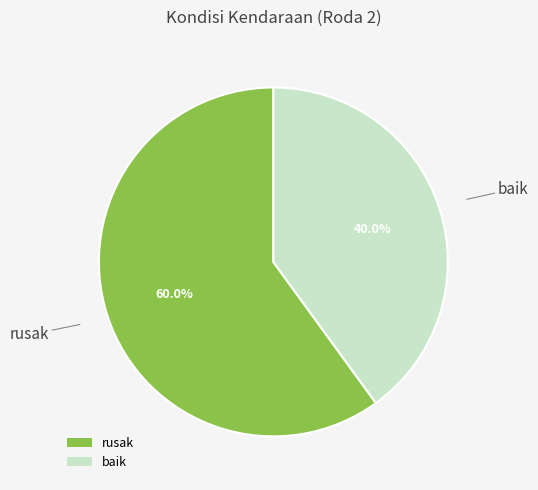

Between baik and rusak, which is larger?

rusak